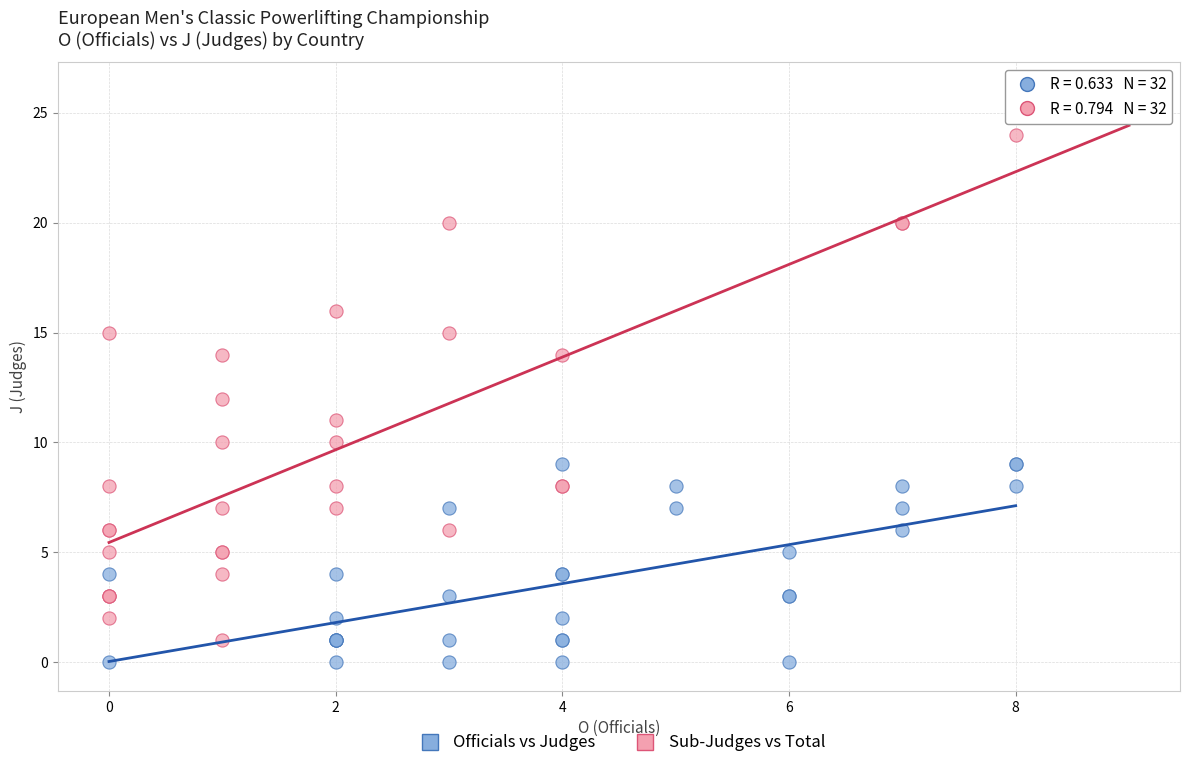

Which series has the widest spread of Y values?

Sub-Judges vs Total